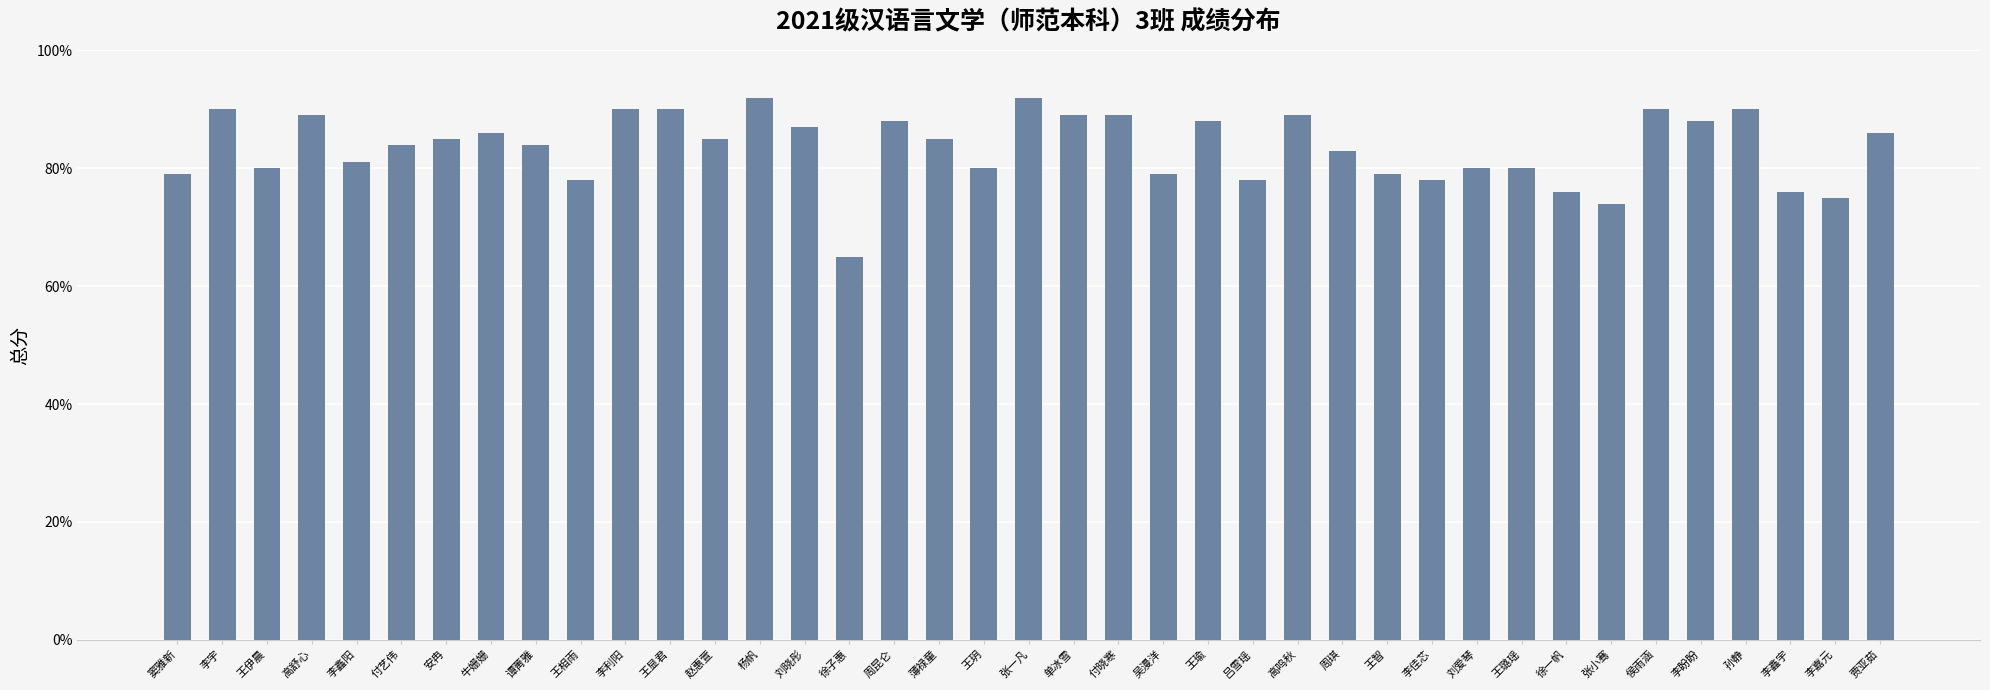

What position from the right is 李鑫阳?

35